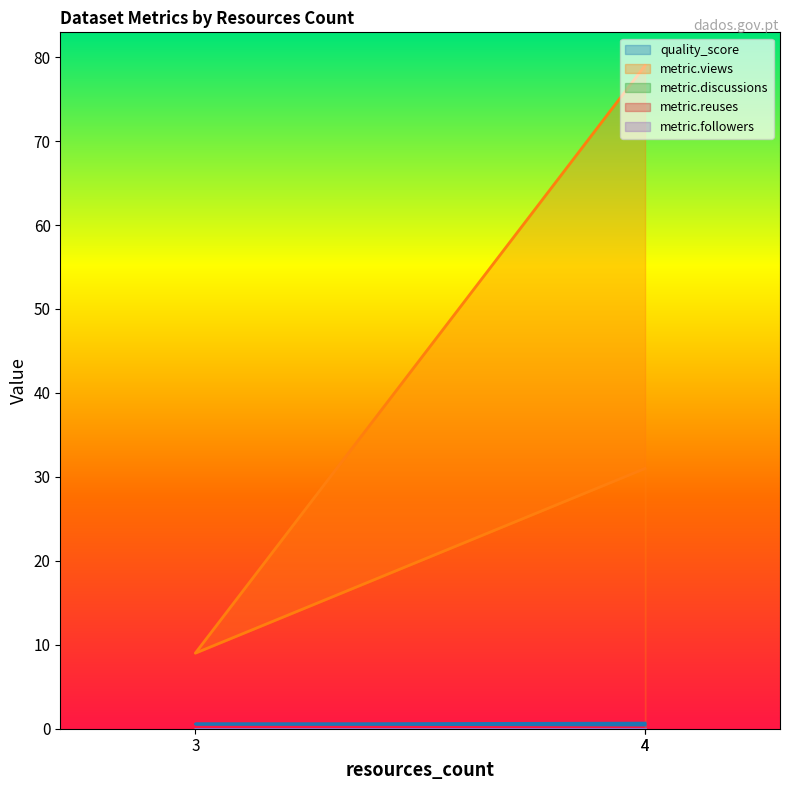

Reading left to right, transcribe all the data shown in this chart.

quality_score: 0.4	0.6	0.7
metric.views: 31.0	9.0	79.0
metric.discussions: 0.0	0.0	0.0
metric.reuses: 0.0	0.0	0.0
metric.followers: 0.0	0.0	0.0